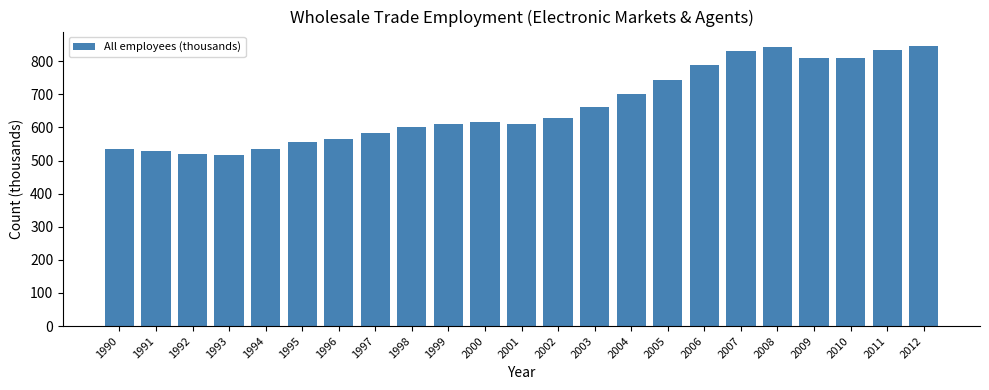

How many series are shown in this chart?

1